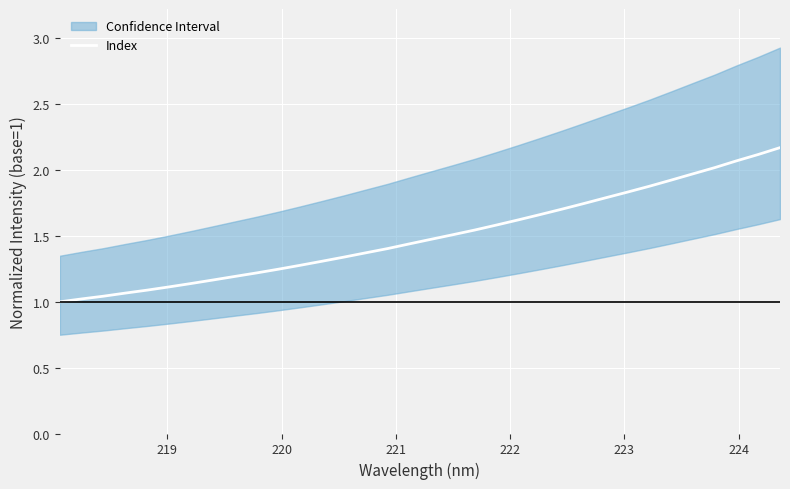

What is the value of the 19th point from the left?

1.5